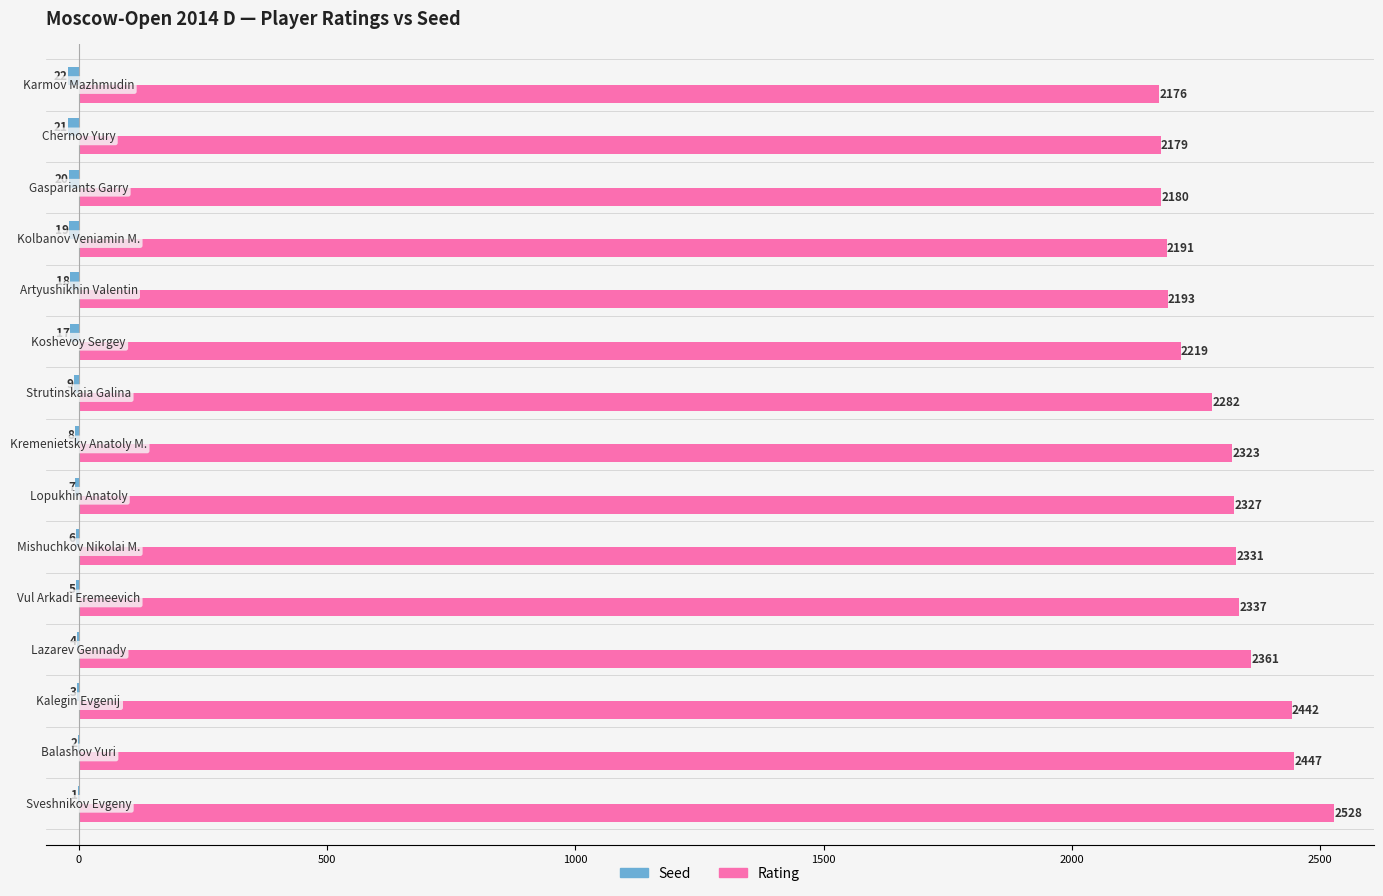

Which series has the largest total across all categories?

Rating